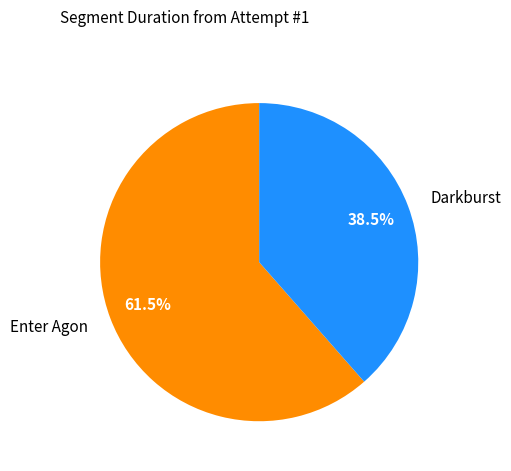

Rank the categories by value from lowest to highest.

Darkburst, Enter Agon